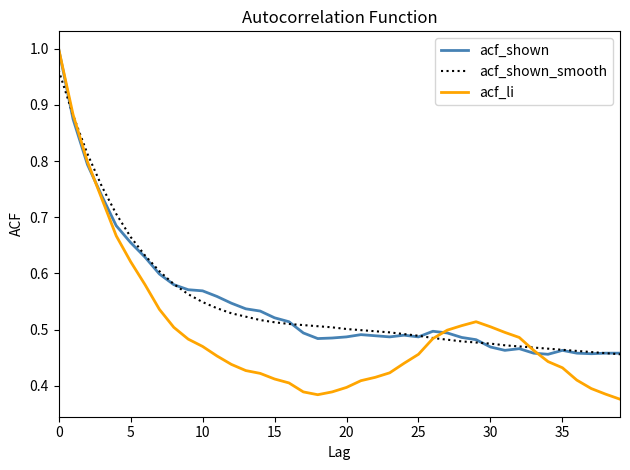

Which series has the widest spread of values?

acf_li